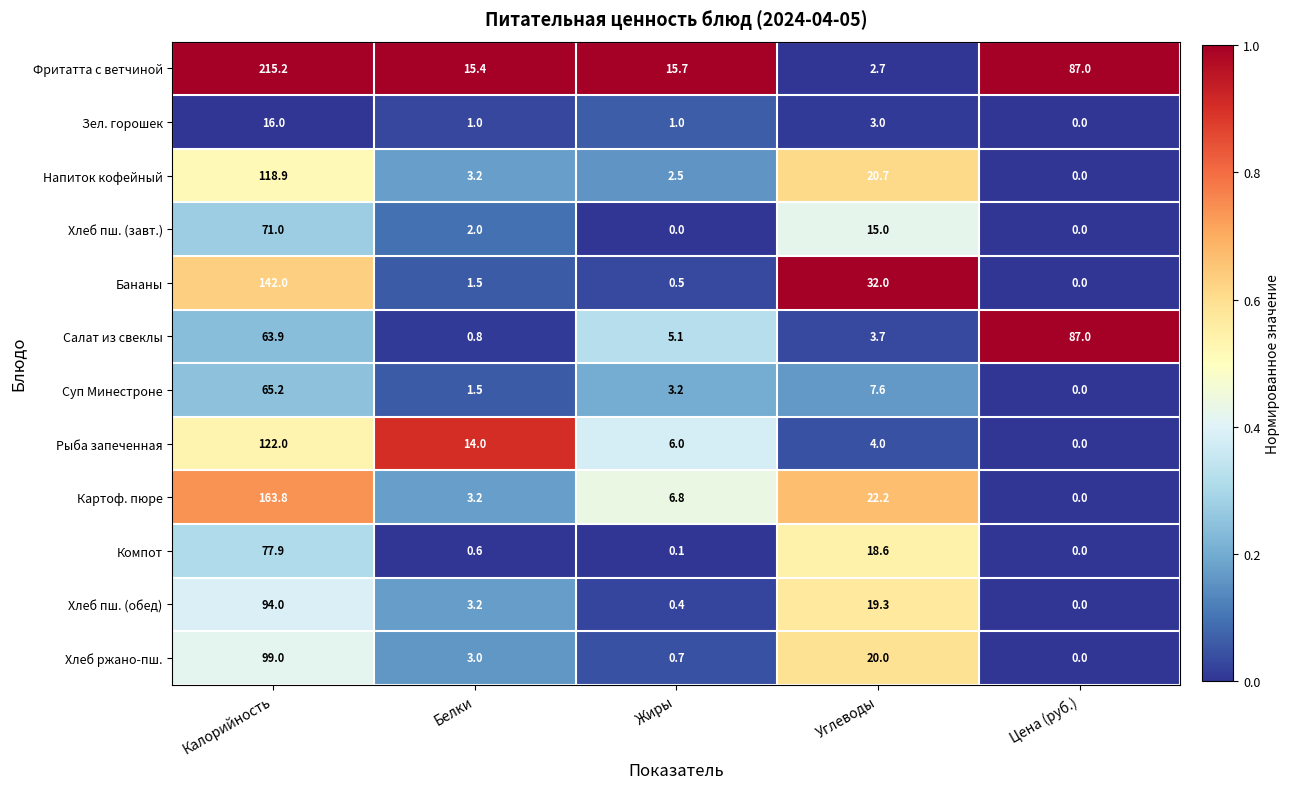

At which label does Зел. горошек reach its peak?

Калорийность